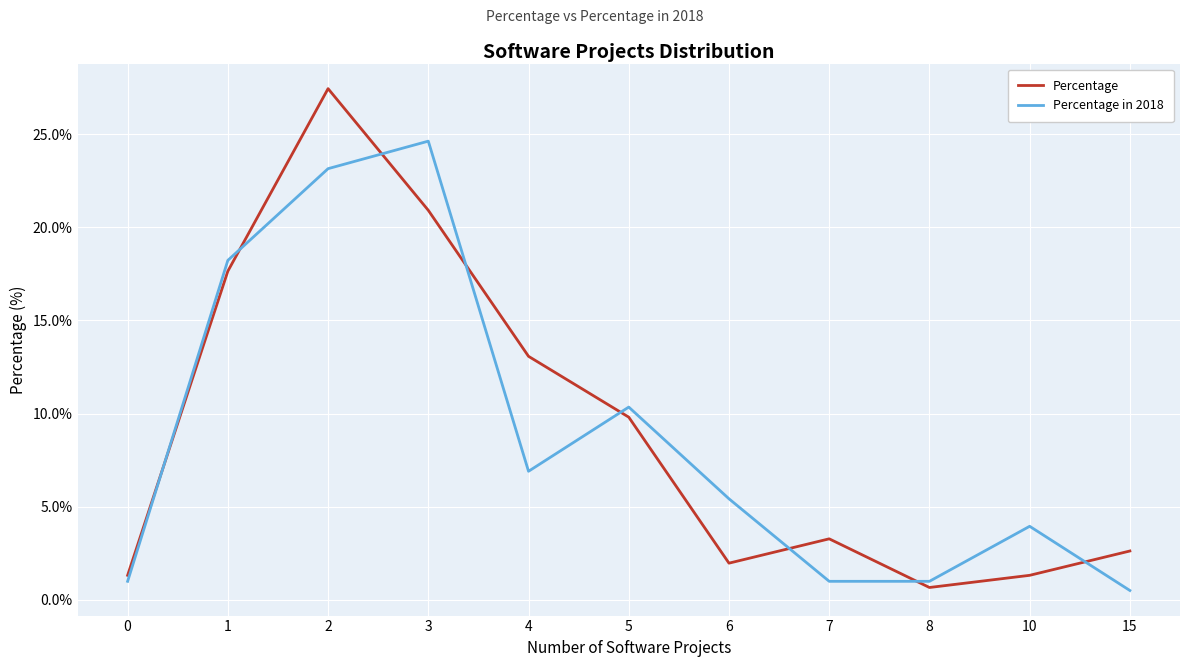

After their last crossing, which series has the higher values: Percentage in 2018 or Percentage?

Percentage